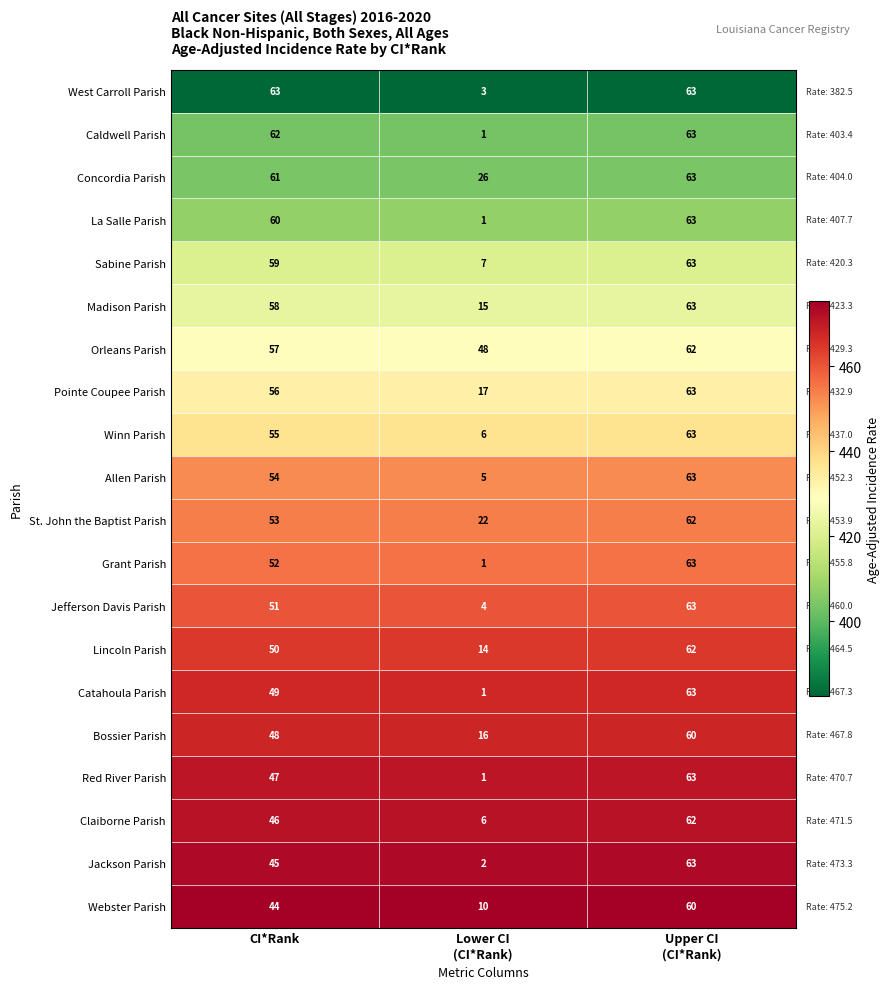

What is the greatest value displayed?

63